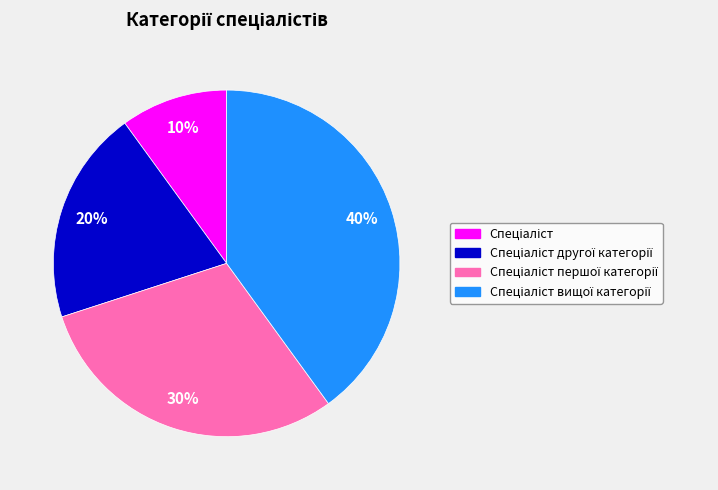

To the nearest percent, what is the difference between the largest and smallest slice percentages?

30%